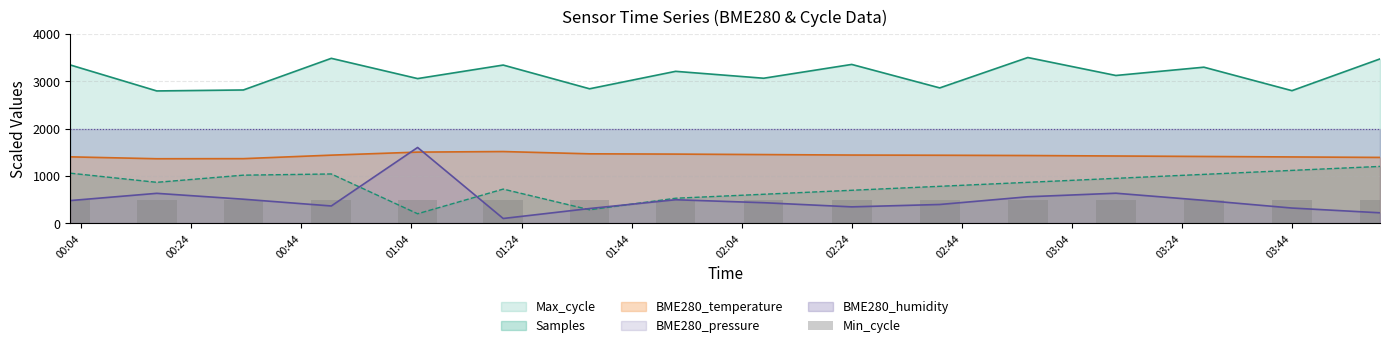

What is the value of the Samples bar at the 3rd from the left?

1015.1